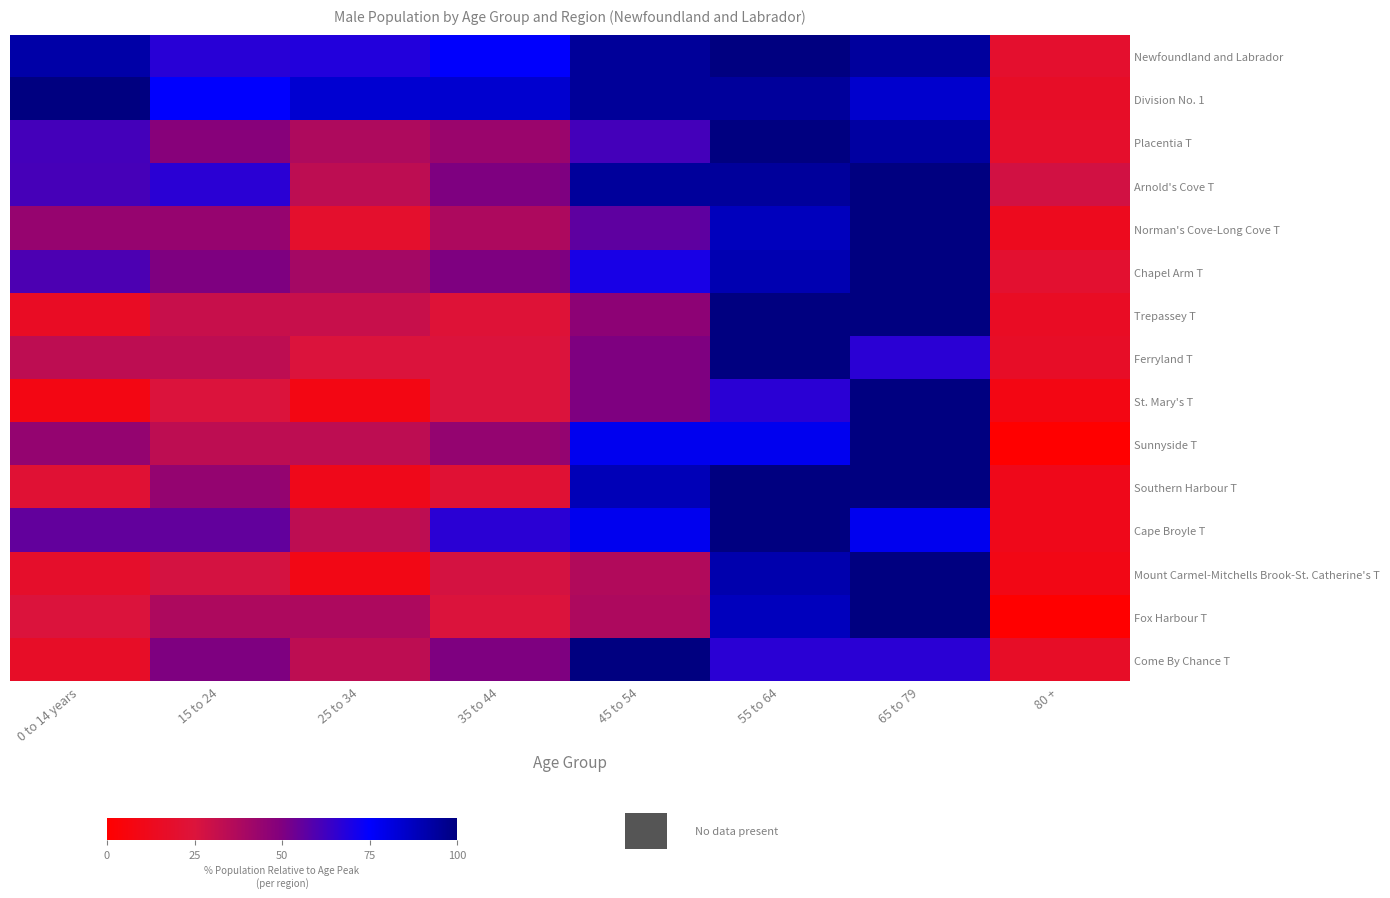

Which has a higher value, 15 to 24 or 25 to 34?

25 to 34